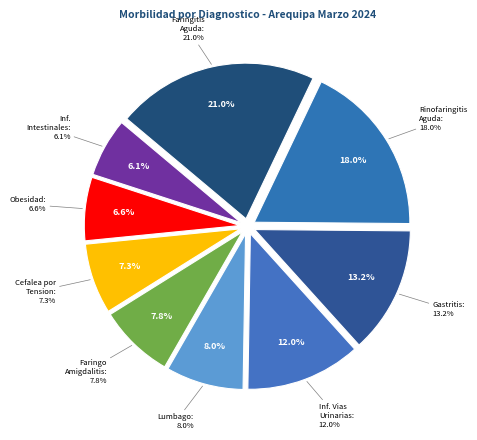

Approximately how many times larger is the value at N390 - Infeccion de Vias Urinarias compared to E660 - Obesidad?

1.8